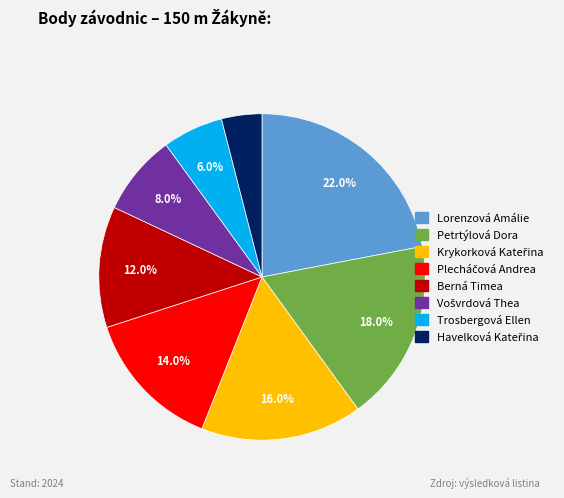

Count the number of slices in the pie.

8